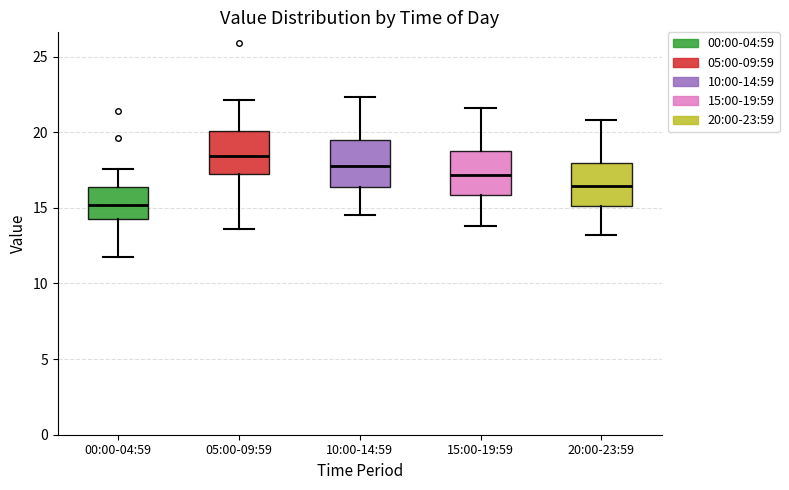

Which box's median line is the highest?

05:00-09:59